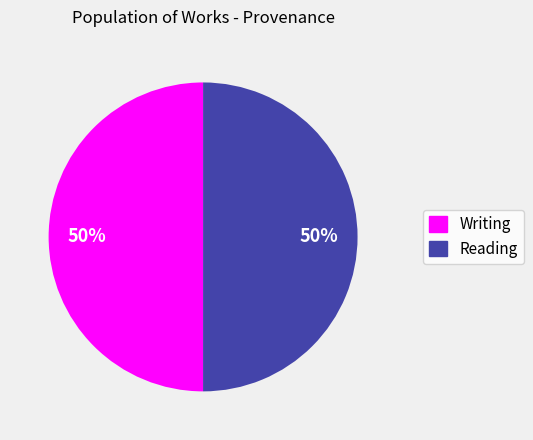

Count the number of slices in the pie.

2